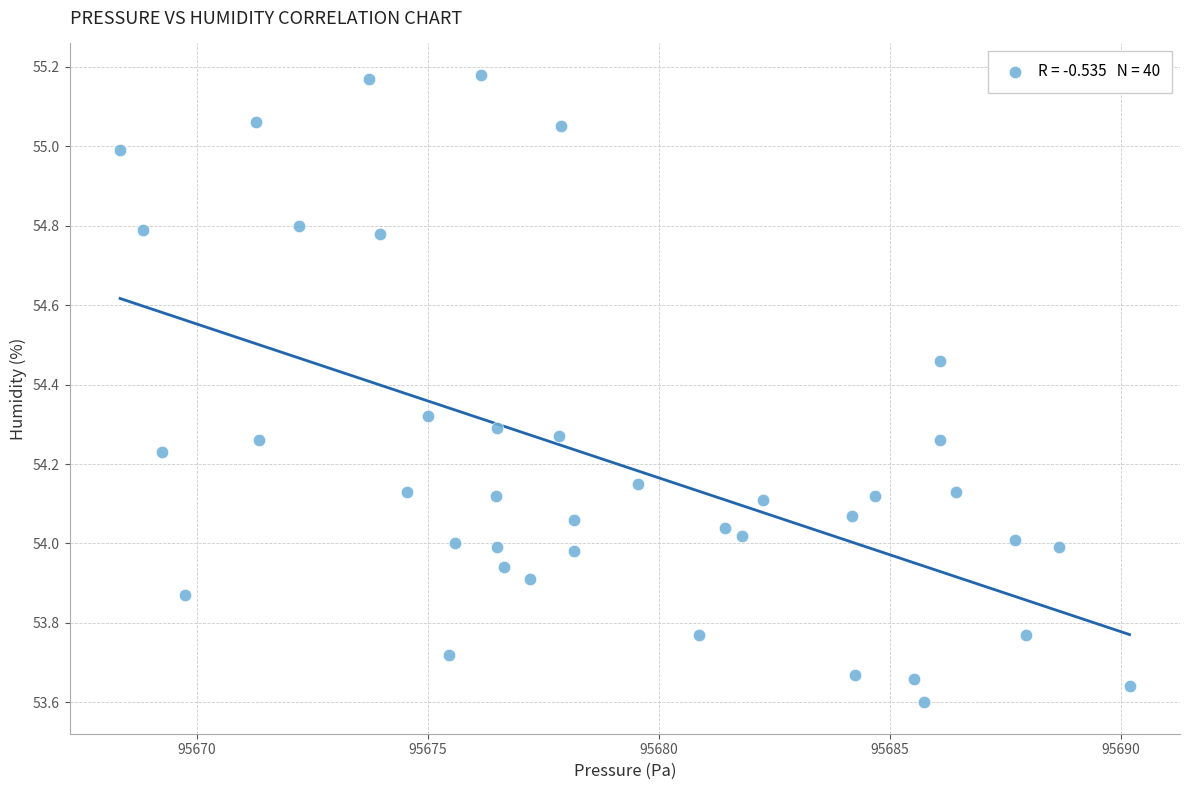

What is the range of Y values (max minus min)?

1.6